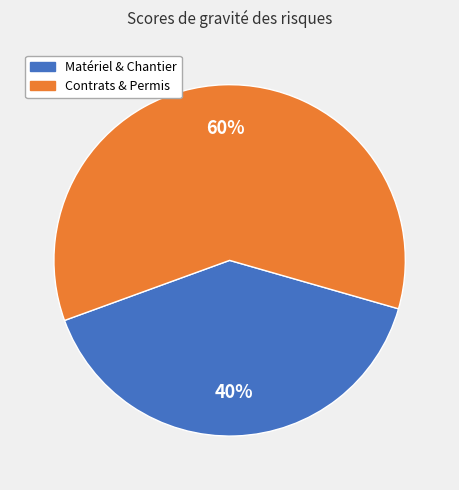

How many slices are in this pie chart?

2